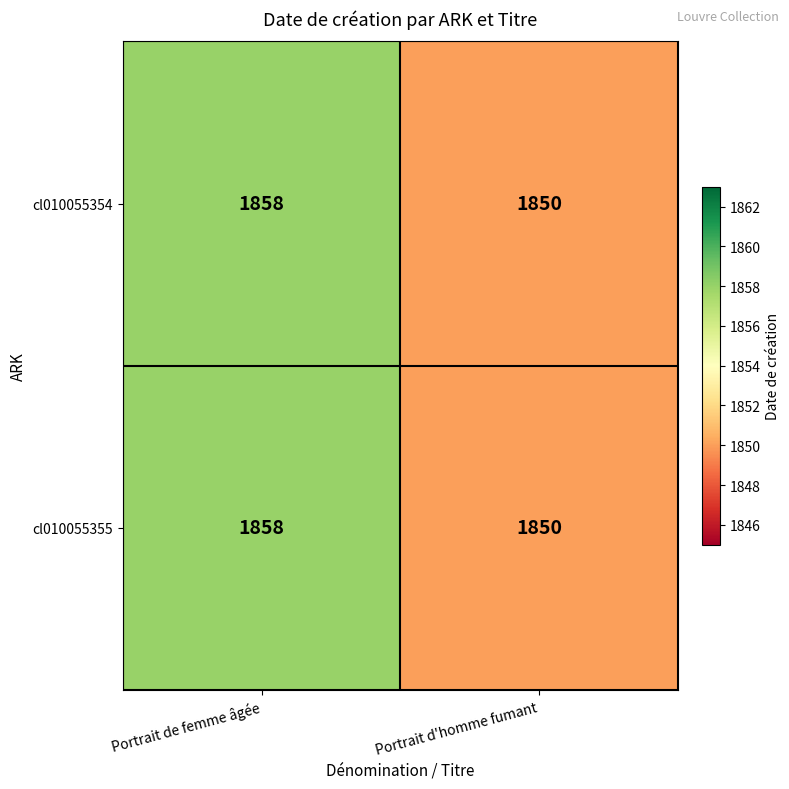

The cl010055354 series shows 2911 at Portrait de femme âgée. True or false?

False